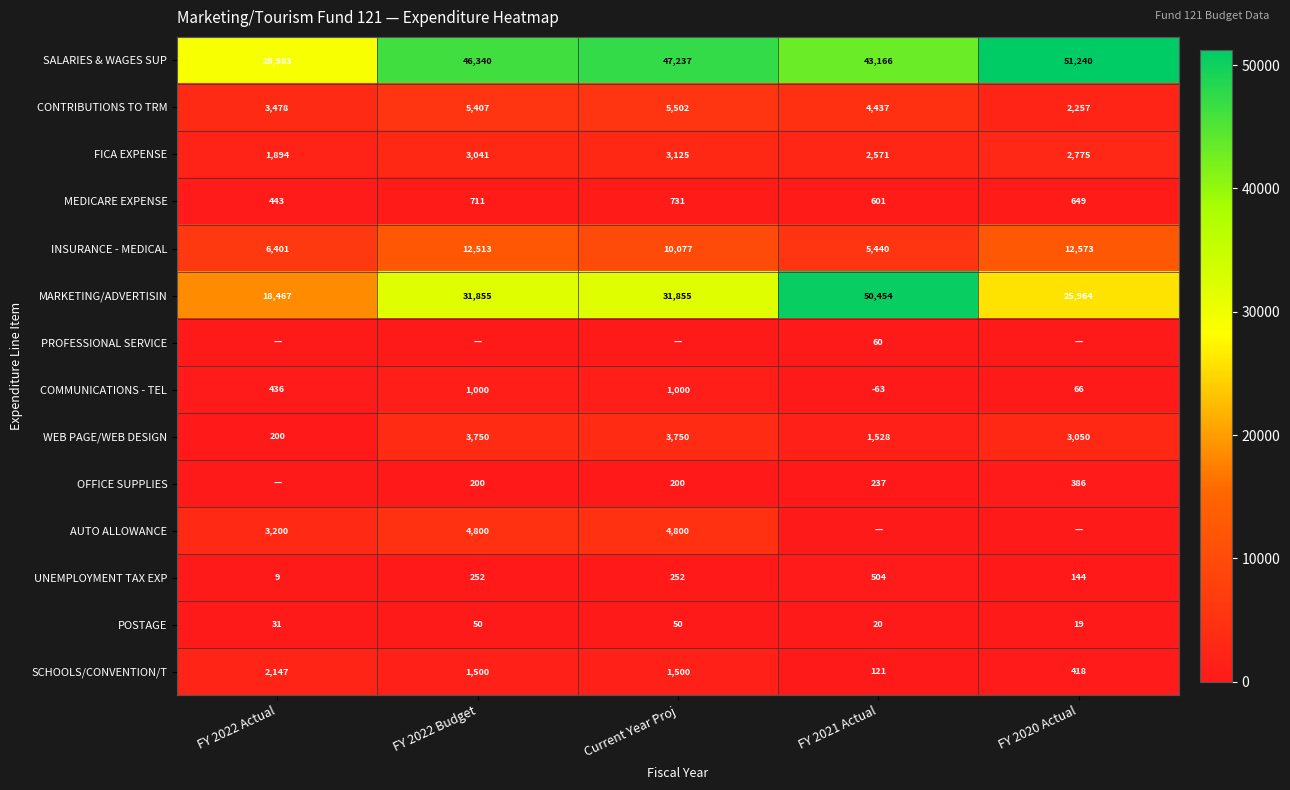

How many categories are shown in the chart?

5